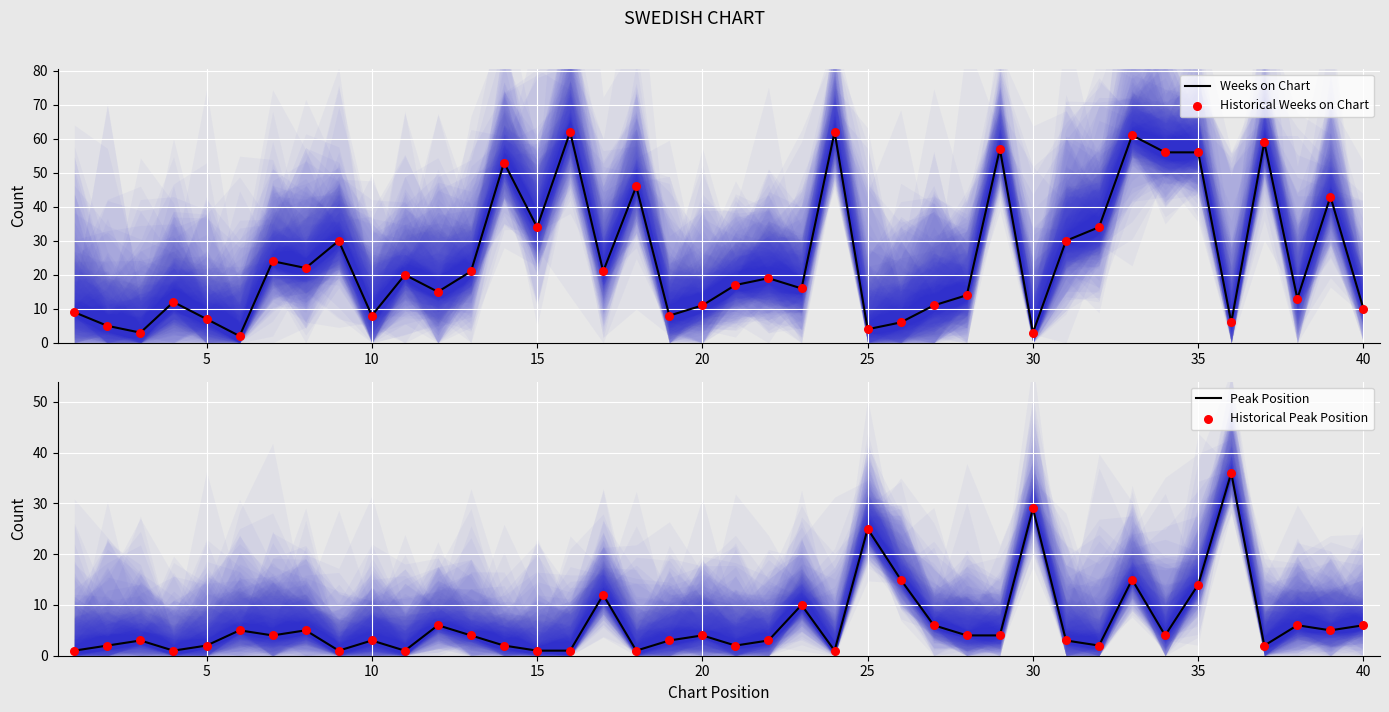

The Weeks on Chart series shows 13 at 10. True or false?

False